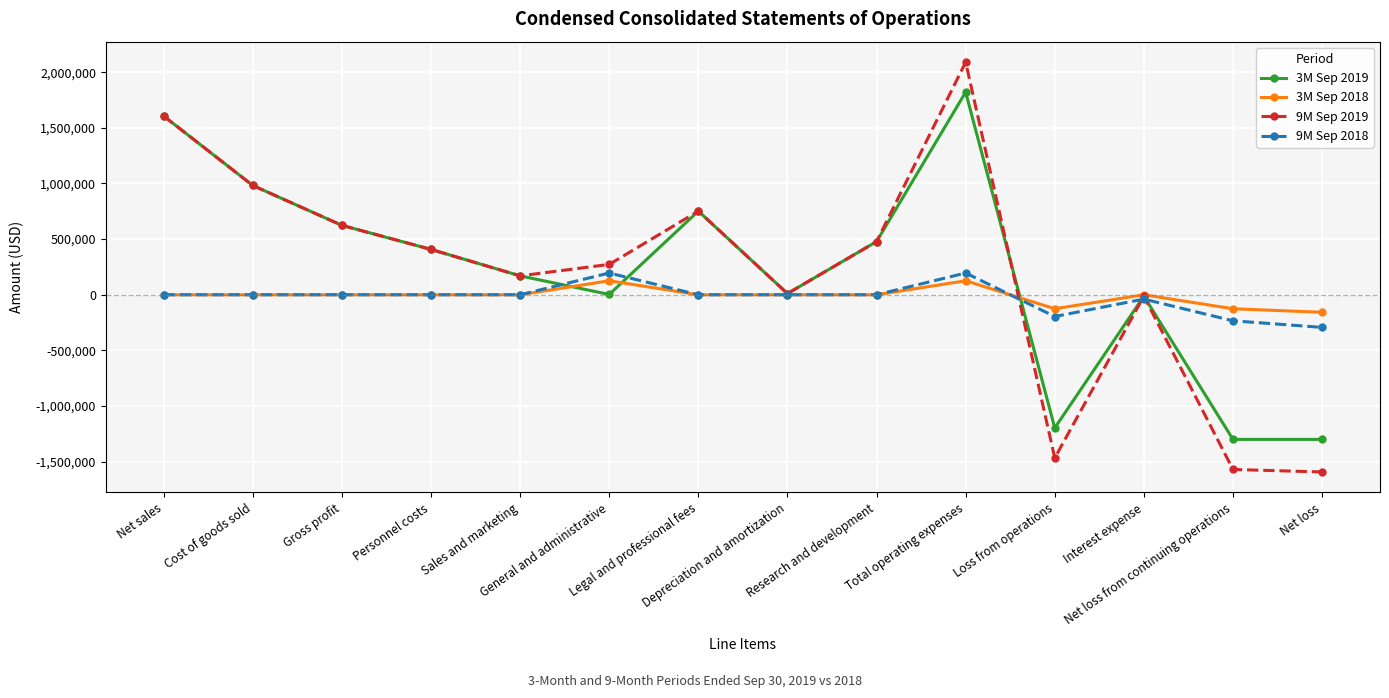

Which series has the widest spread of values?

9M Sep 2019